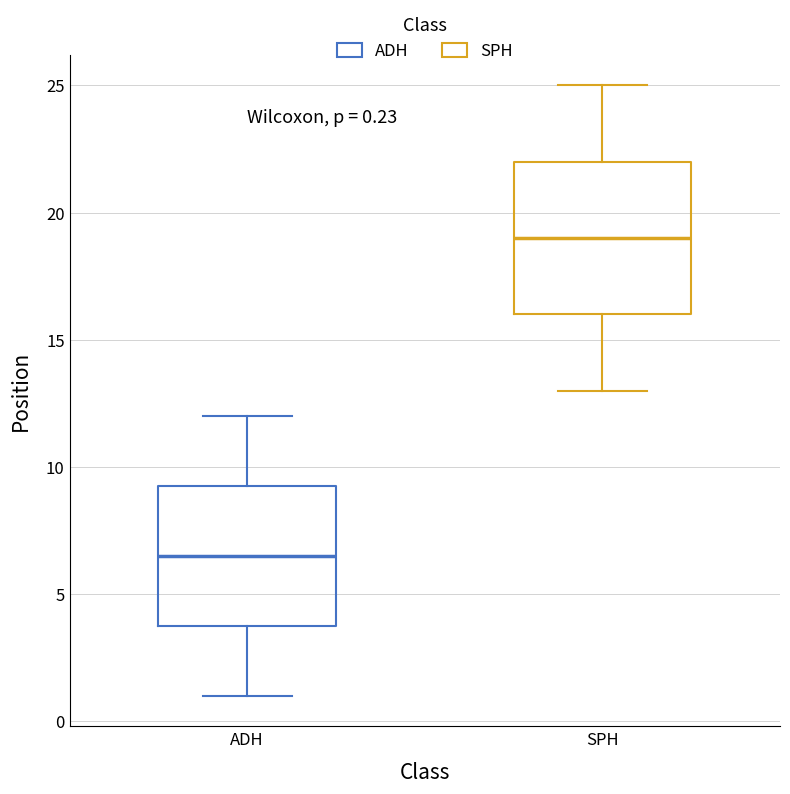

Which box is the tallest, from its lower edge to its upper edge?

SPH